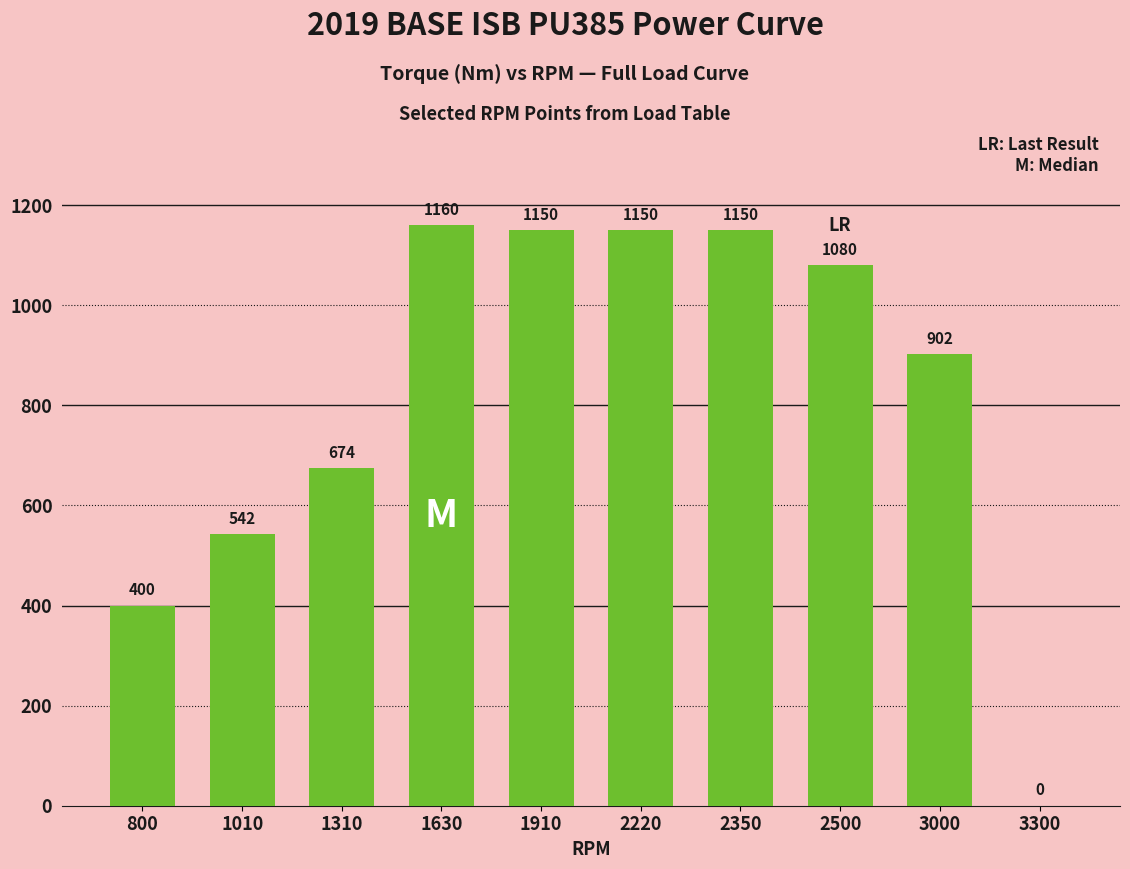

What is the sum of all values?

8208